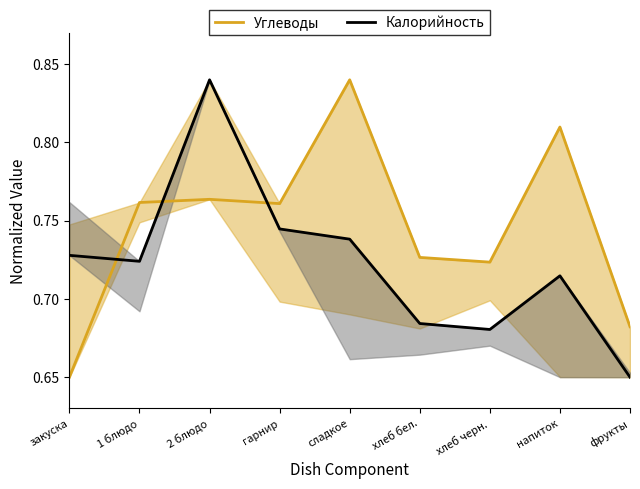

What is the label of the 1st point from the right?

фрукты